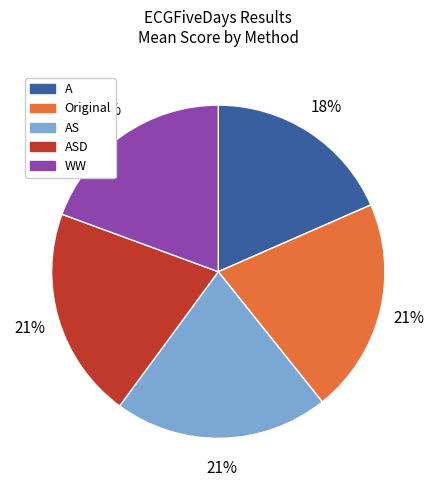

Is there any slice that represents more than half of the pie?

No